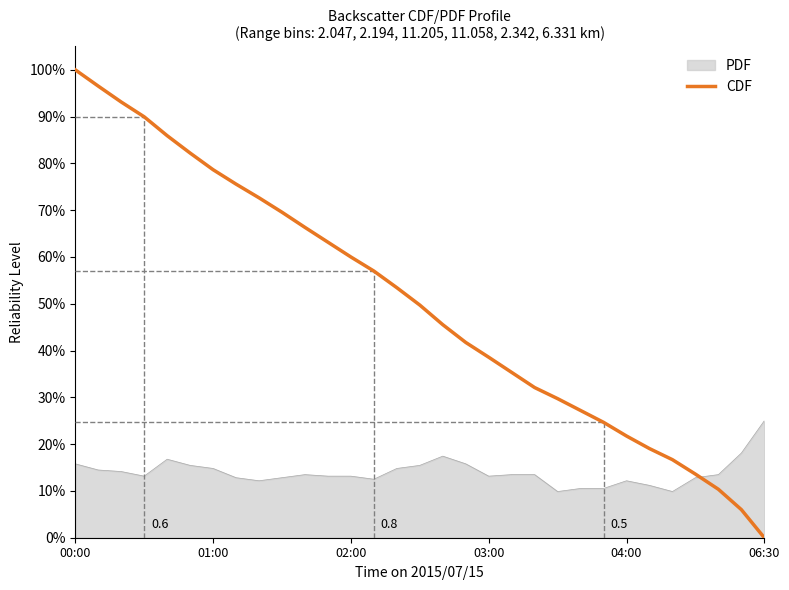

Is this an area chart (filled region under the line)?

Yes